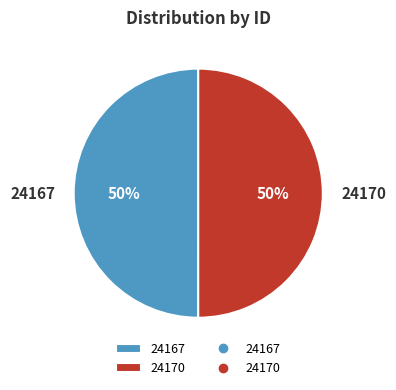

To the nearest percent, what portion does 24170 represent?

50%